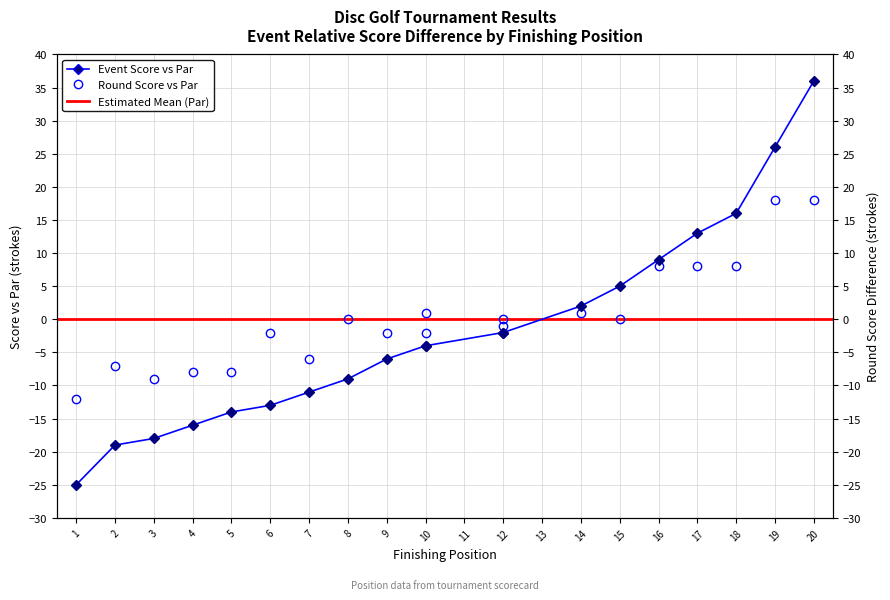

Rank the series by their average value, from lowest to highest.

event_relative_score, round_relative_score